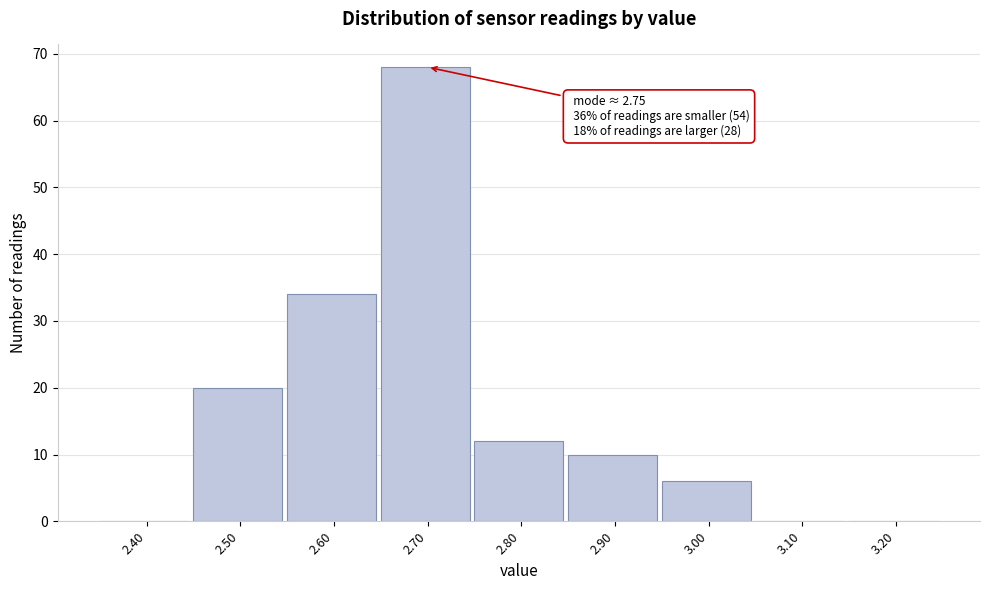

Reading right to left, what are all the values shown in this chart?

3.20=0	3.10=0	3.00=6	2.90=10	2.80=12	2.70=68	2.60=34	2.50=20	2.40=0